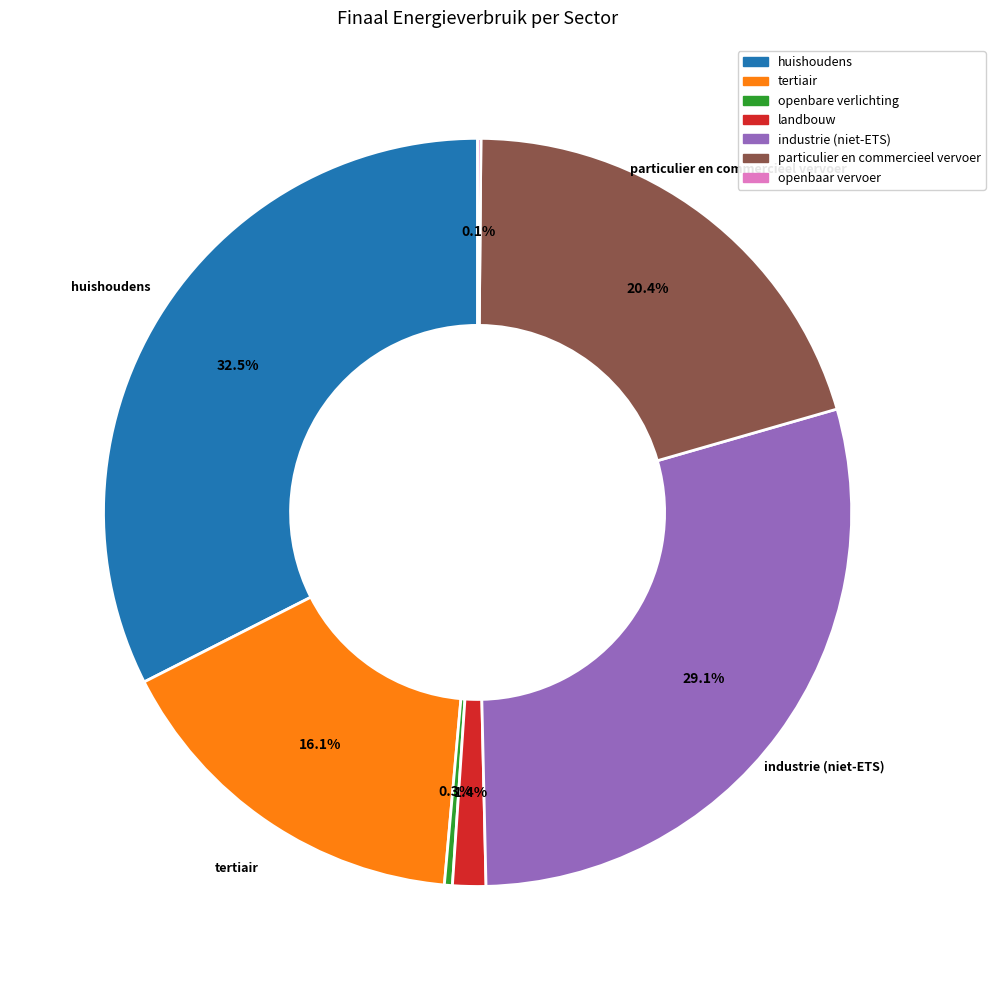

Which category has the biggest portion of the pie?

huishoudens